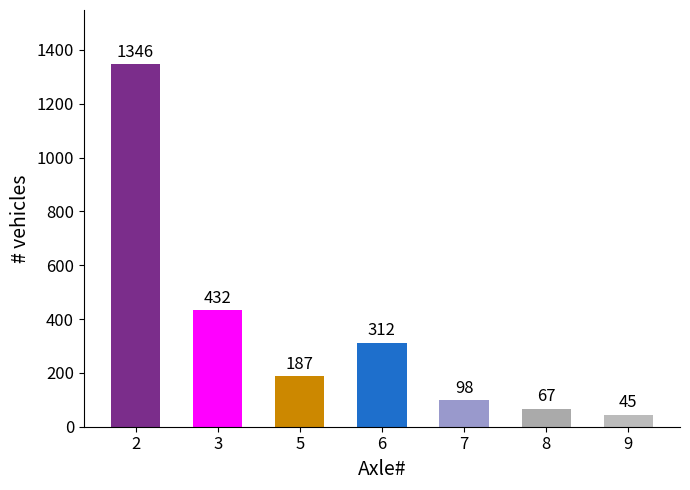

Does the chart contain stacked bars?

No